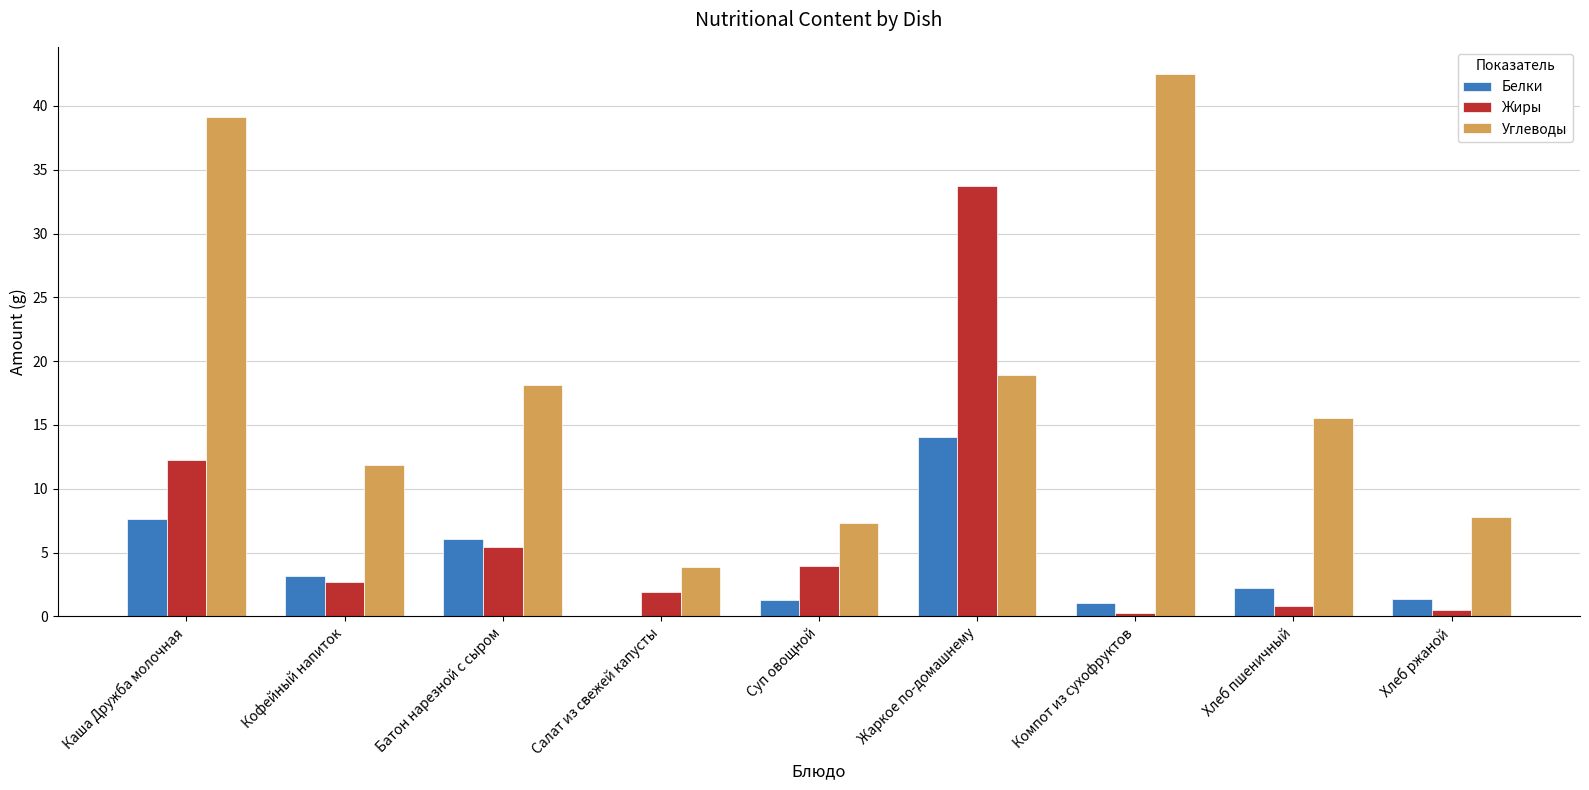

Between Каша Дружба молочная and Батон нарезной с сыром, which series saw the biggest shift?

Углеводы